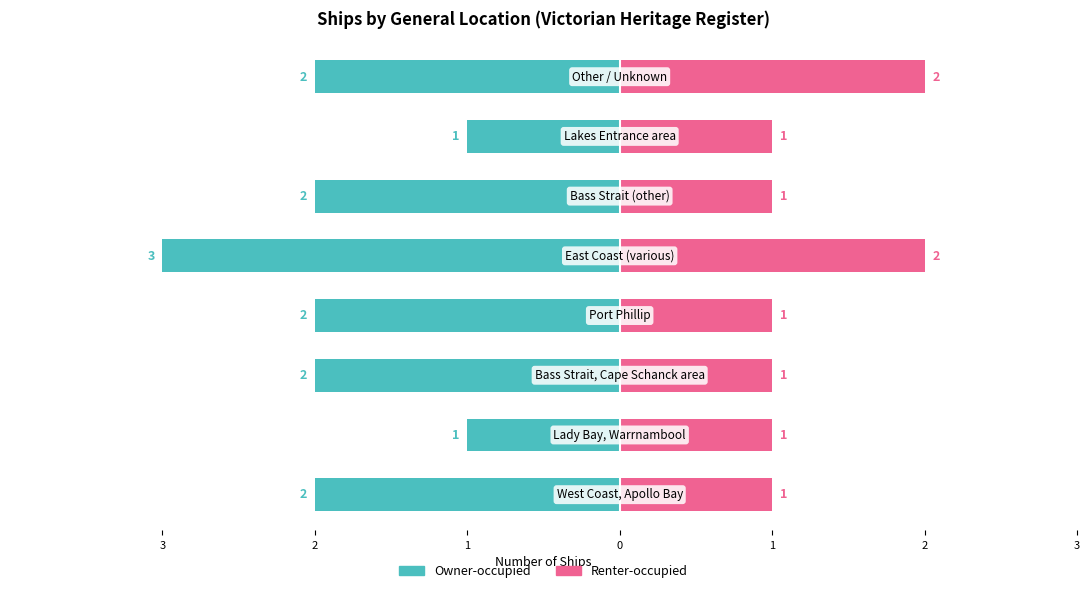

Which has a higher value, 0 or 3?

3